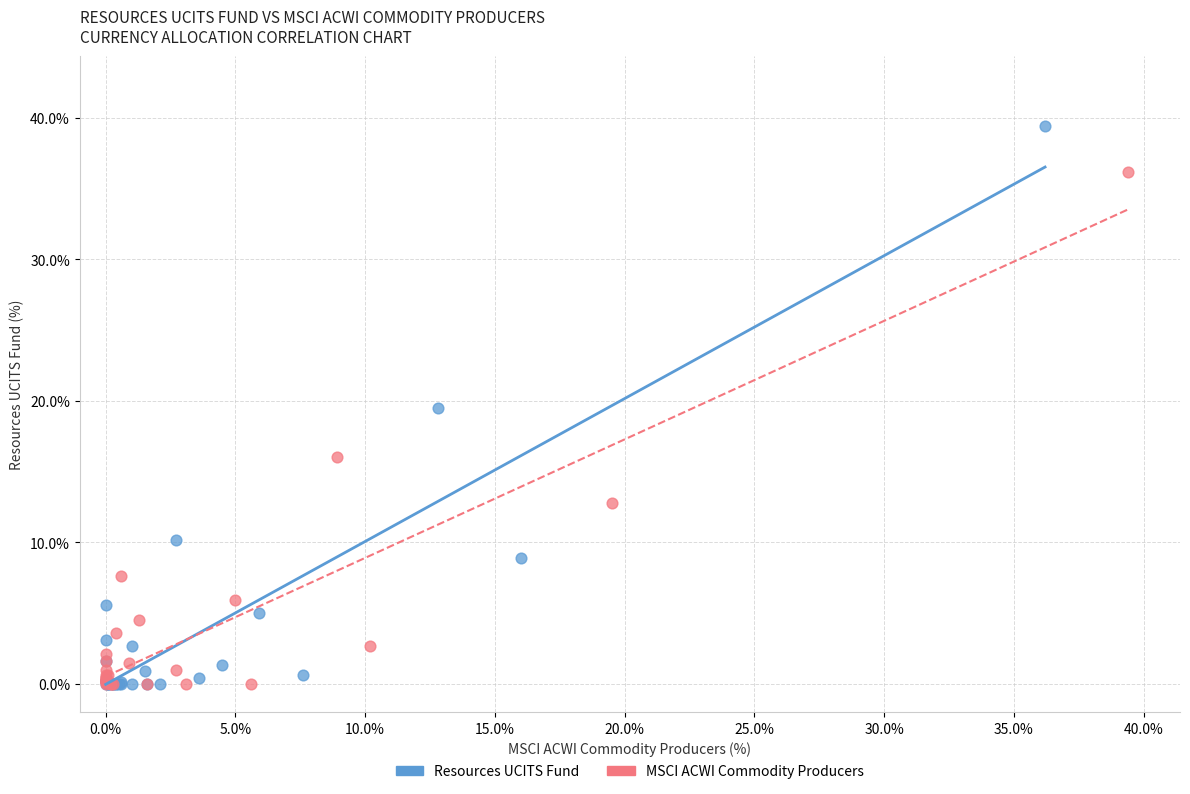

Which series contains the highest Y value?

Resources UCITS Fund